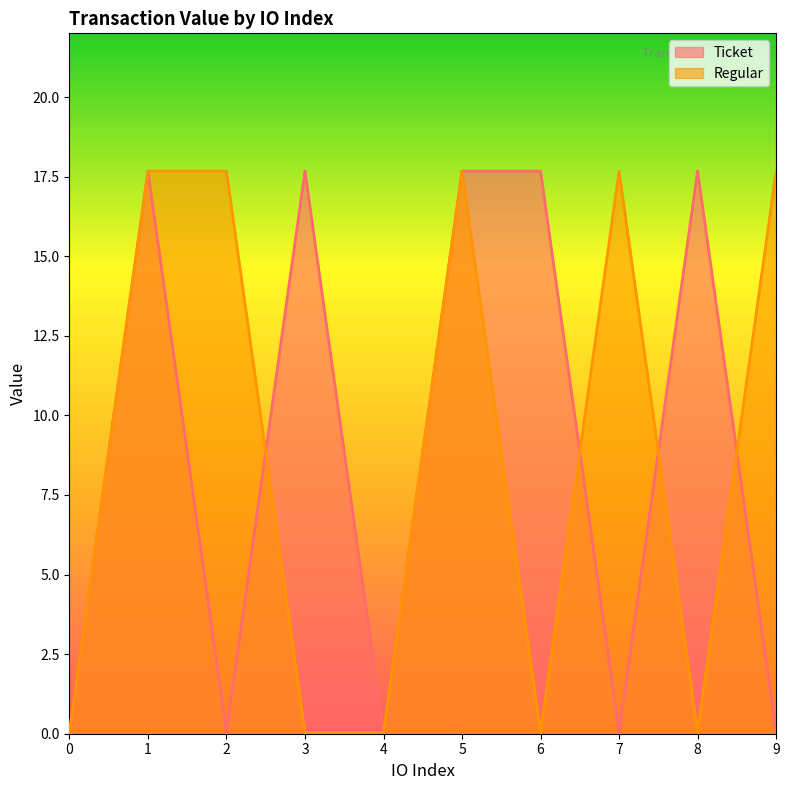

Reading right to left, extract all data points from this chart.

Ticket: 0.0	17.7	0.0	17.7	17.7	0.0	17.7	0.0	17.7	0.0
Regular: 17.7	0.0	17.7	0.0	17.7	0.0	0.0	17.7	17.7	0.0